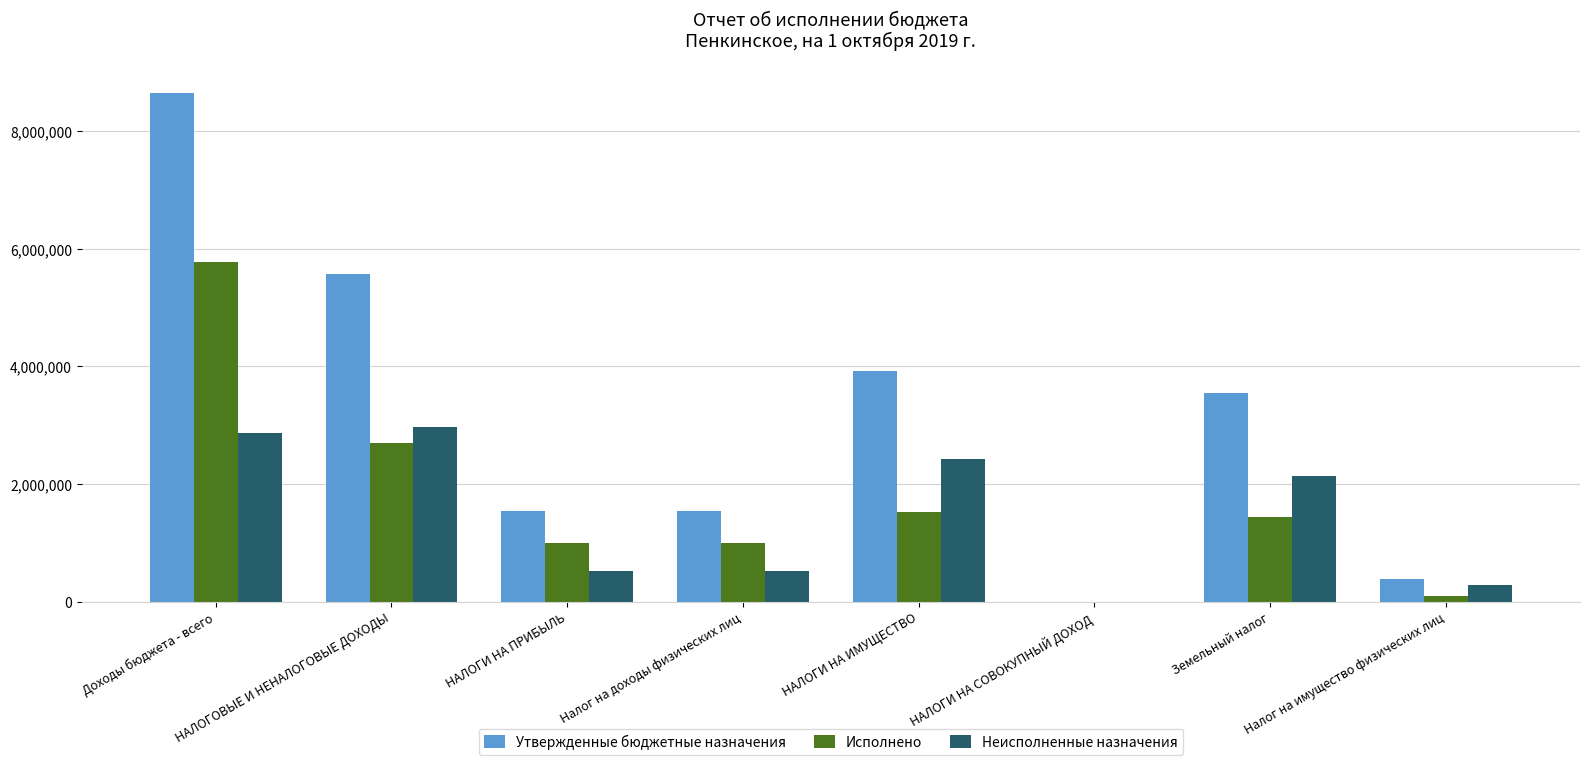

How many categories are shown in the chart?

8